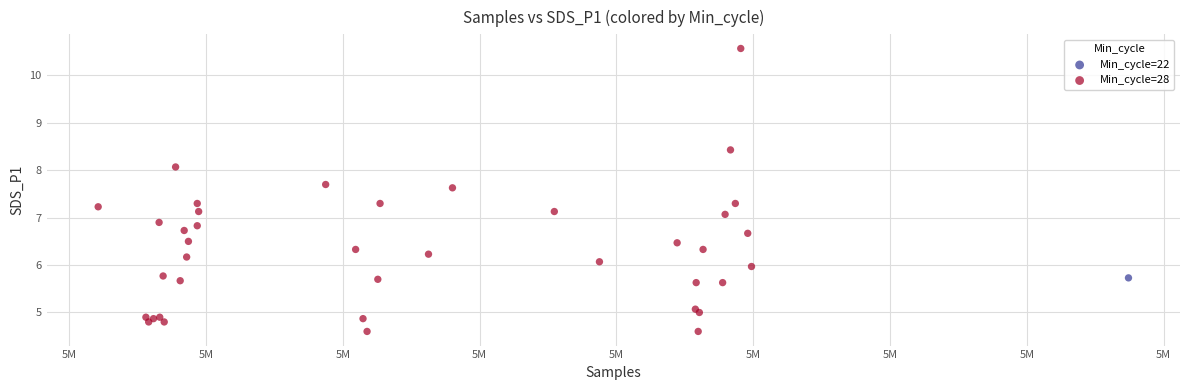

What are all the series names shown in the legend?

Min_cycle=22, Min_cycle=28